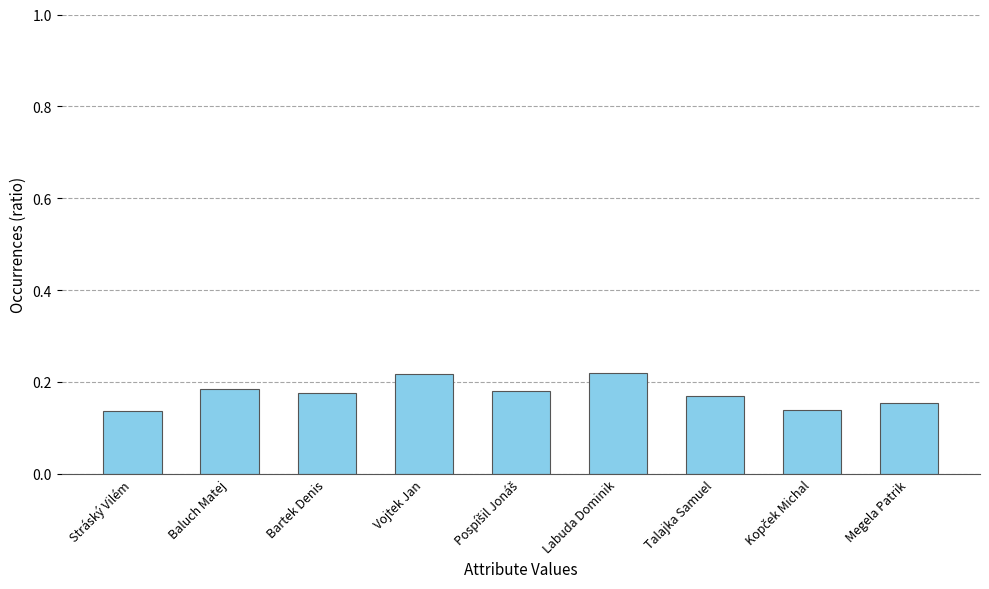

The value at Bartek Denis is 0.3. True or false?

False